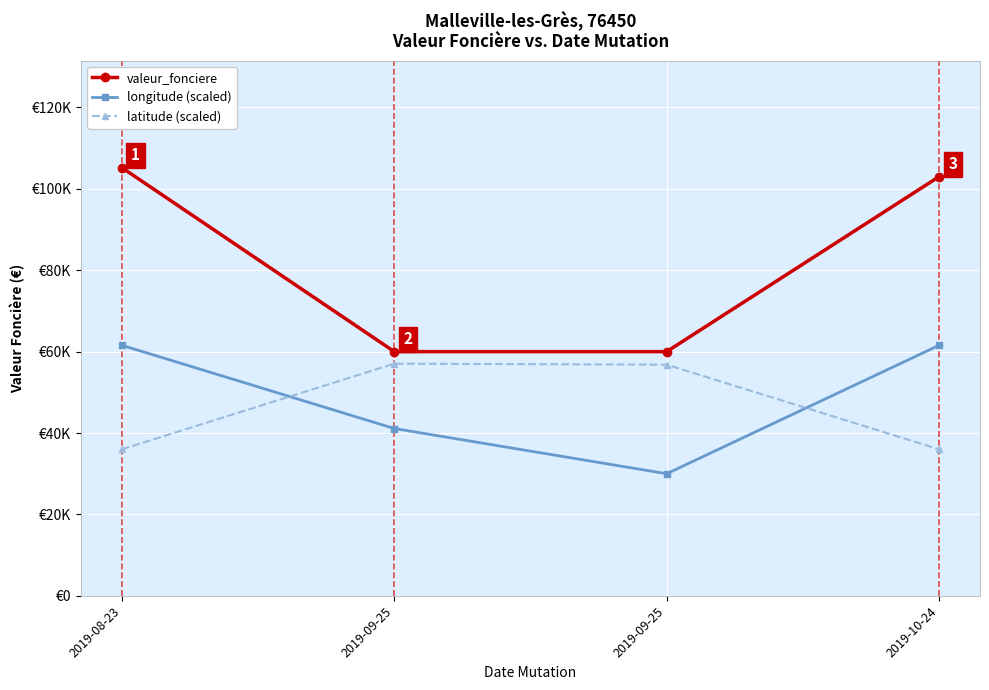

True or false: longitude (scaled) and valeur_fonciere cross at least once.

False